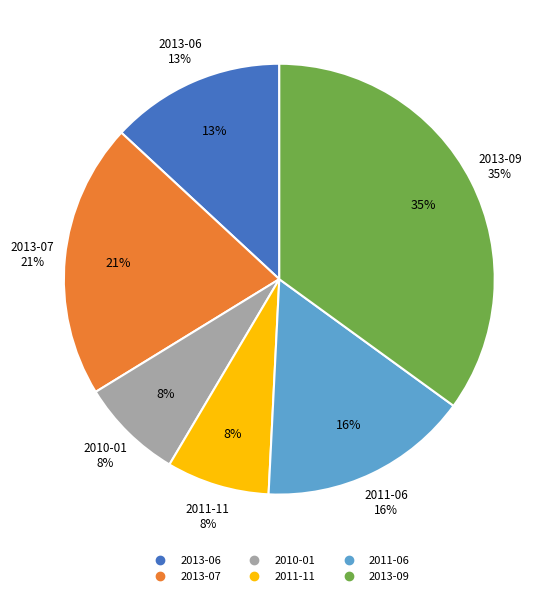

Is 2013-07 the majority of the pie?

No